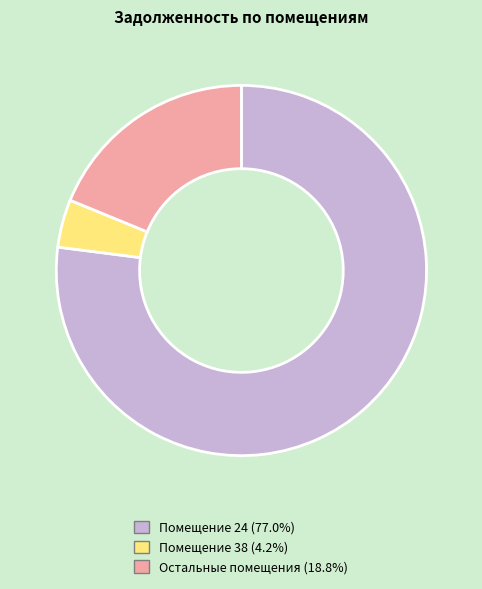

Is there any slice that represents more than half of the pie?

Yes